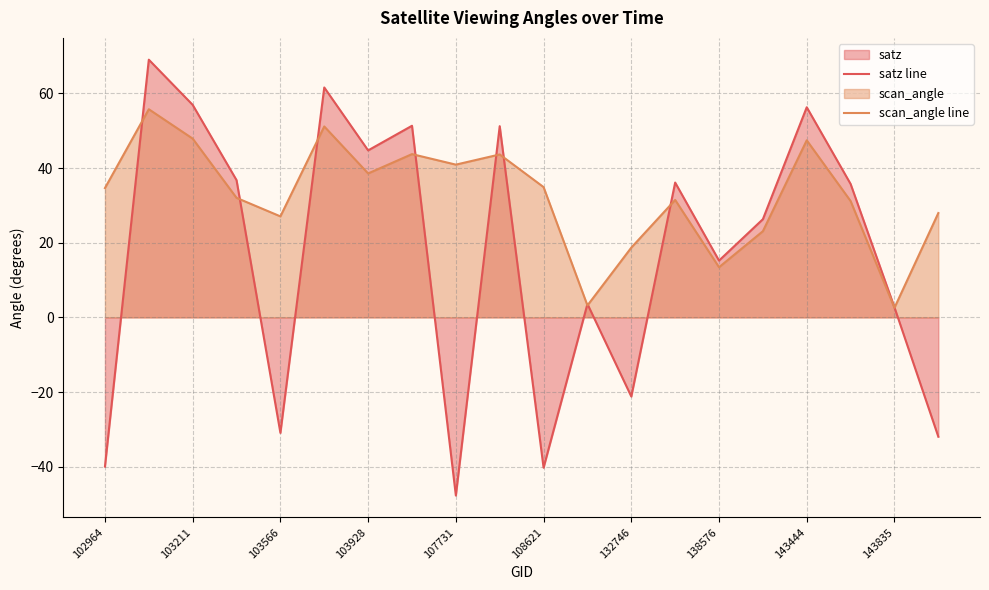

List the series in order of their overall mean, lowest first.

satz line, scan_angle line